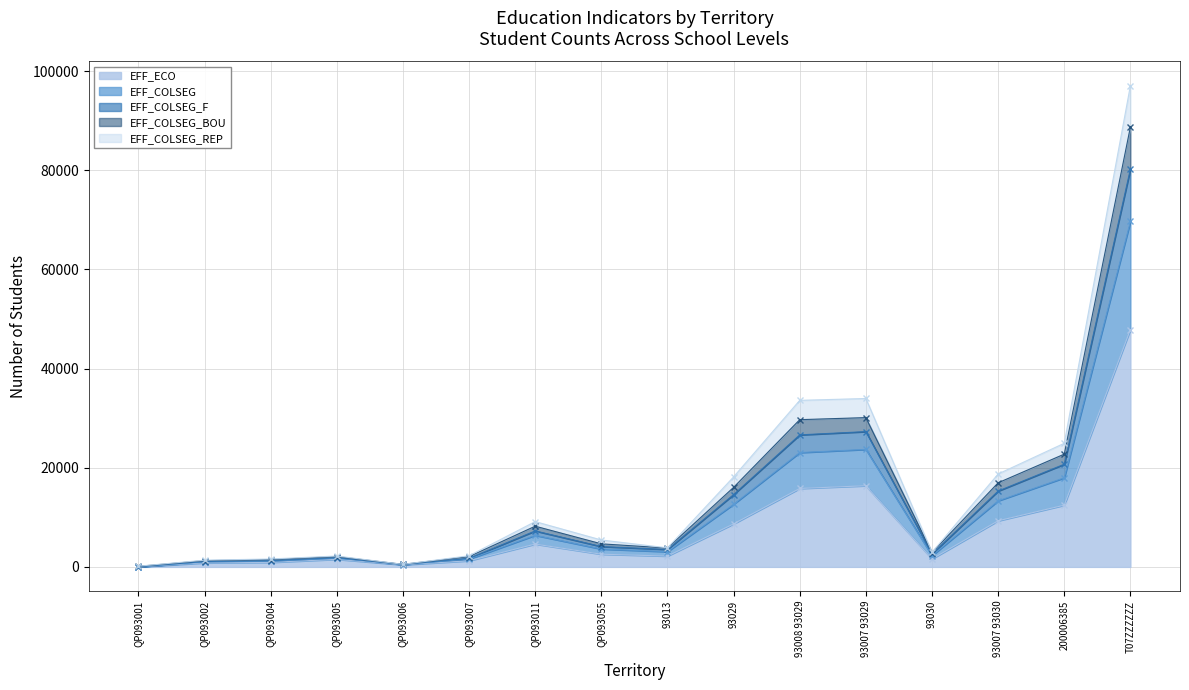

Reading right to left, what are all the values shown in this chart?

EFF_ECO: T07ZZZZZZ=47881	200006385=12453	93007 93030=9298	93030=1600	93007 93029=16370	93008 93029=15819	93029=8672	93013=2181	QP093055=2560	QP093011=4604	QP093007=1239	QP093006=417	QP093005=1530	QP093004=917	QP093002=814	QP093001=0
EFF_COLSEG: T07ZZZZZZ=80269	200006385=20715	93007 93030=15306	93030=2609	93007 93029=27290	93008 93029=26636	93029=14593	93013=3513	QP093055=4106	QP093011=7256	QP093007=1741	QP093006=500	QP093005=1863	QP093004=1259	QP093002=1085	QP093001=32
EFF_COLSEG_F: T07ZZZZZZ=88750	200006385=22748	93007 93030=16967	93030=2898	93007 93029=30115	93008 93029=29699	93029=16046	93013=3804	QP093055=4654	QP093011=8213	QP093007=2079	QP093006=521	QP093005=2080	QP093004=1486	QP093002=1265	QP093001=115
EFF_COLSEG_BOU: T07ZZZZZZ=97098	200006385=24941	93007 93030=18747	93030=2938	93007 93029=33970	93008 93029=33598	93029=18161	93013=3842	QP093055=5430	QP093011=9144	QP093007=2243	QP093006=521	QP093005=2196	QP093004=1601	QP093002=1356	QP093001=147
EFF_COLSEG_REP: T07ZZZZZZ=69680	200006385=17982	93007 93030=13333	93030=2268	93007 93029=23703	93008 93029=23067	93029=12638	93013=3076	QP093055=3610	QP093011=6375	QP093007=1577	QP093006=473	QP093005=1747	QP093004=1144	QP093002=994	QP093001=26